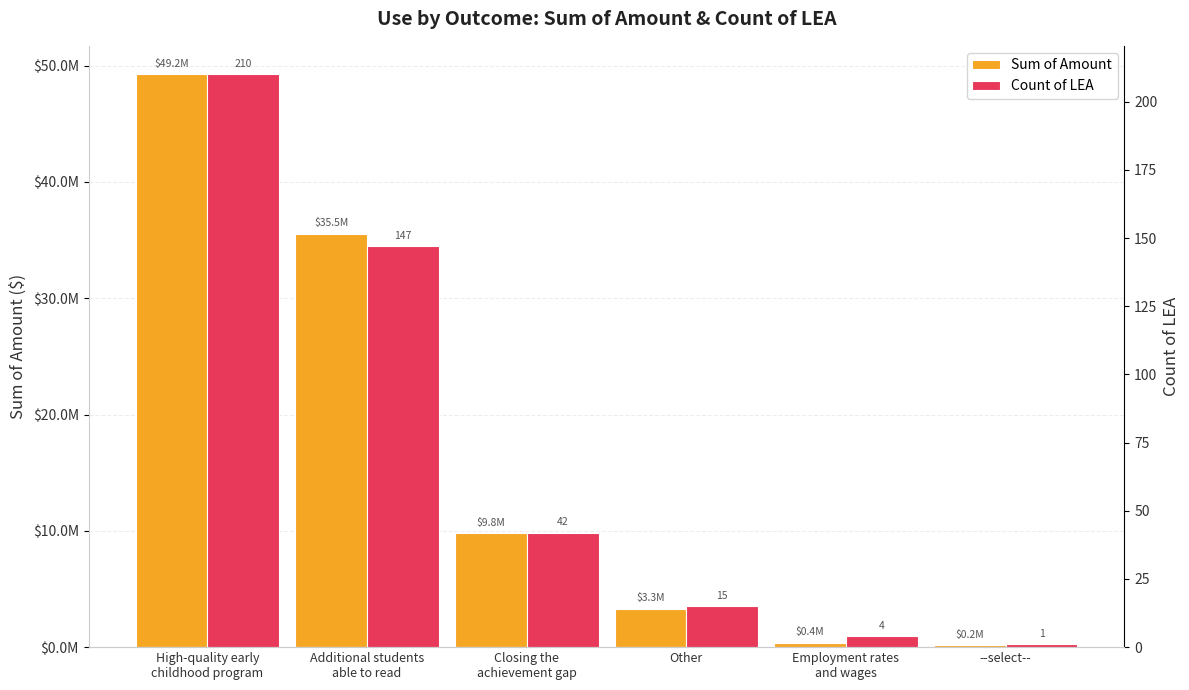

Which series changed the most between Closing the
achievement gap and Employment rates
and wages?

Sum of Amount